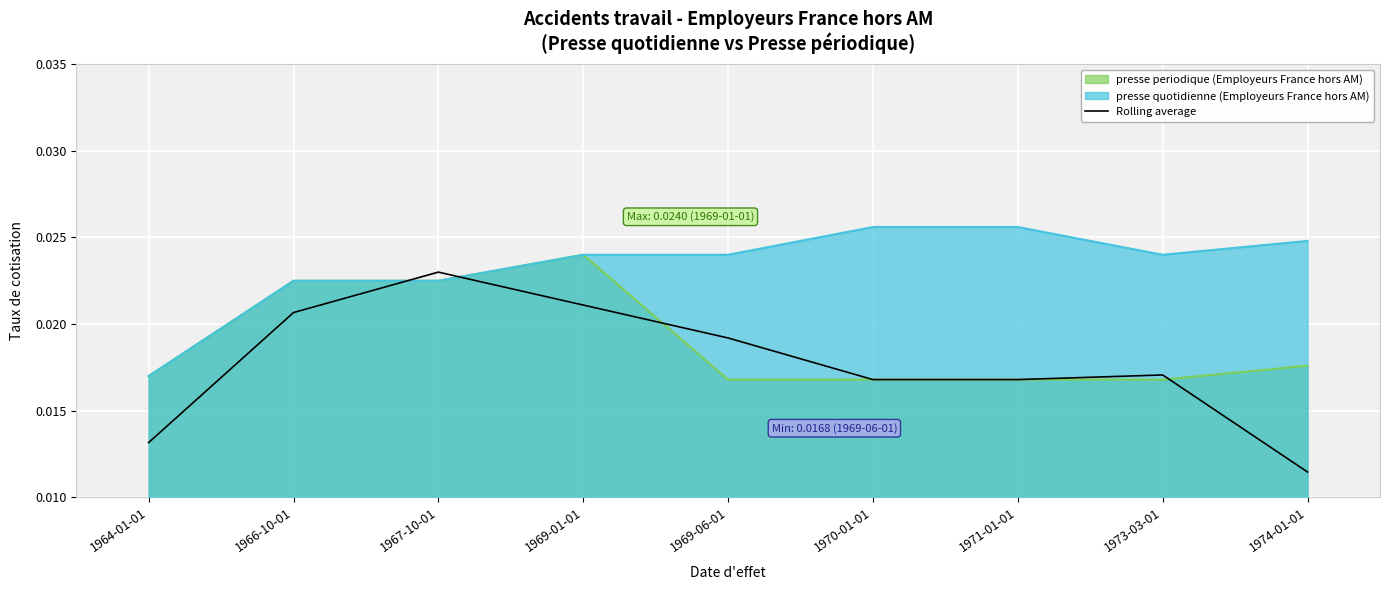

At which label is presse quotidienne (Employeurs France hors AM) closest to 0?

1964-01-01